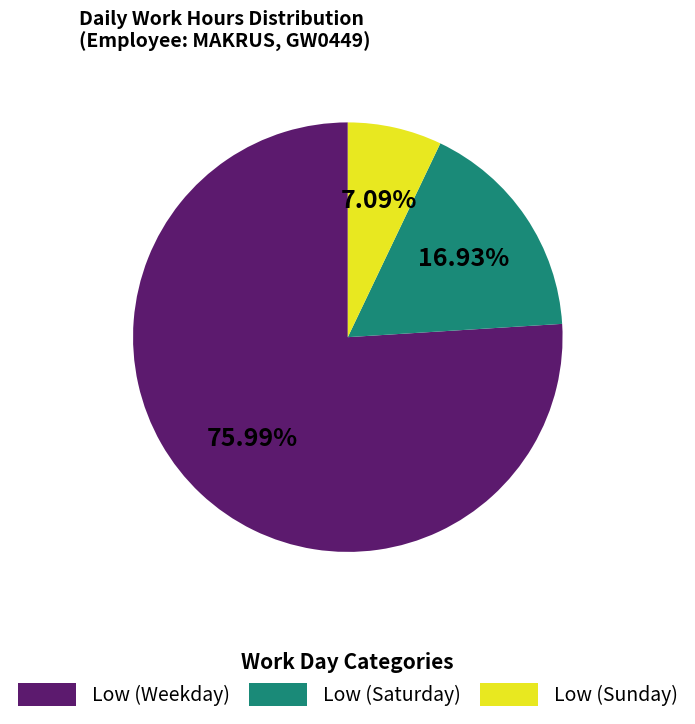

Between Low (Saturday) and Low (Sunday), which is larger?

Low (Saturday)